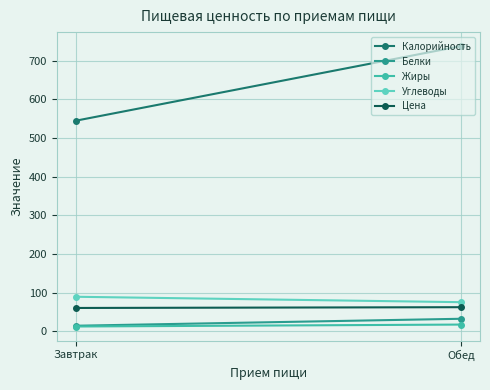

Which category has the highest value in the Белки series?

Обед